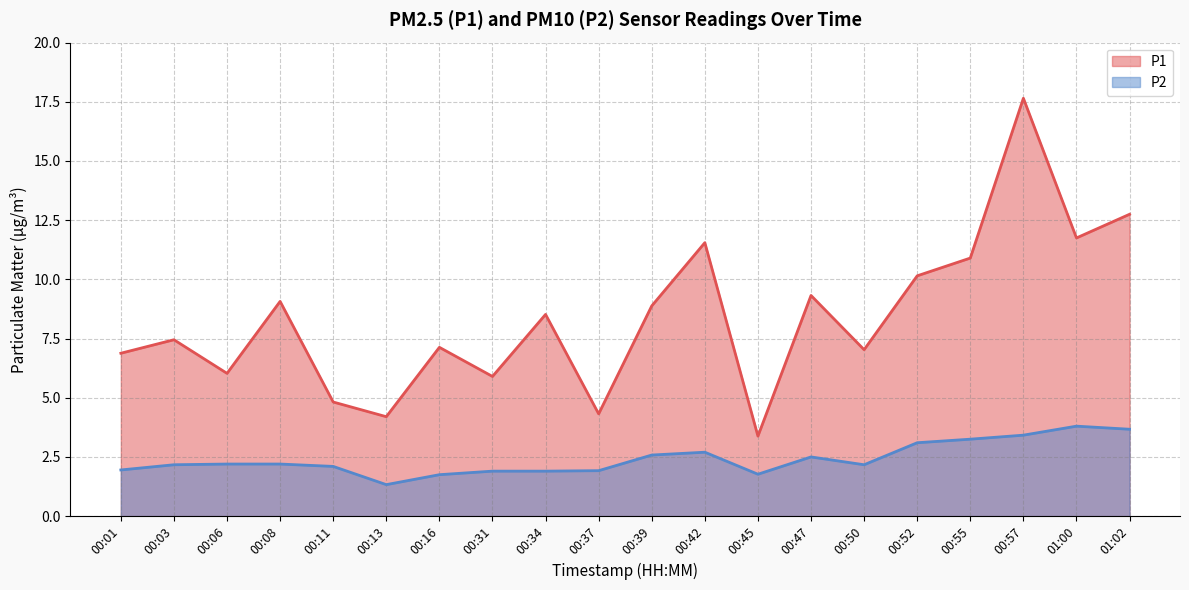

At which category is the sum across all series the highest?

00:57